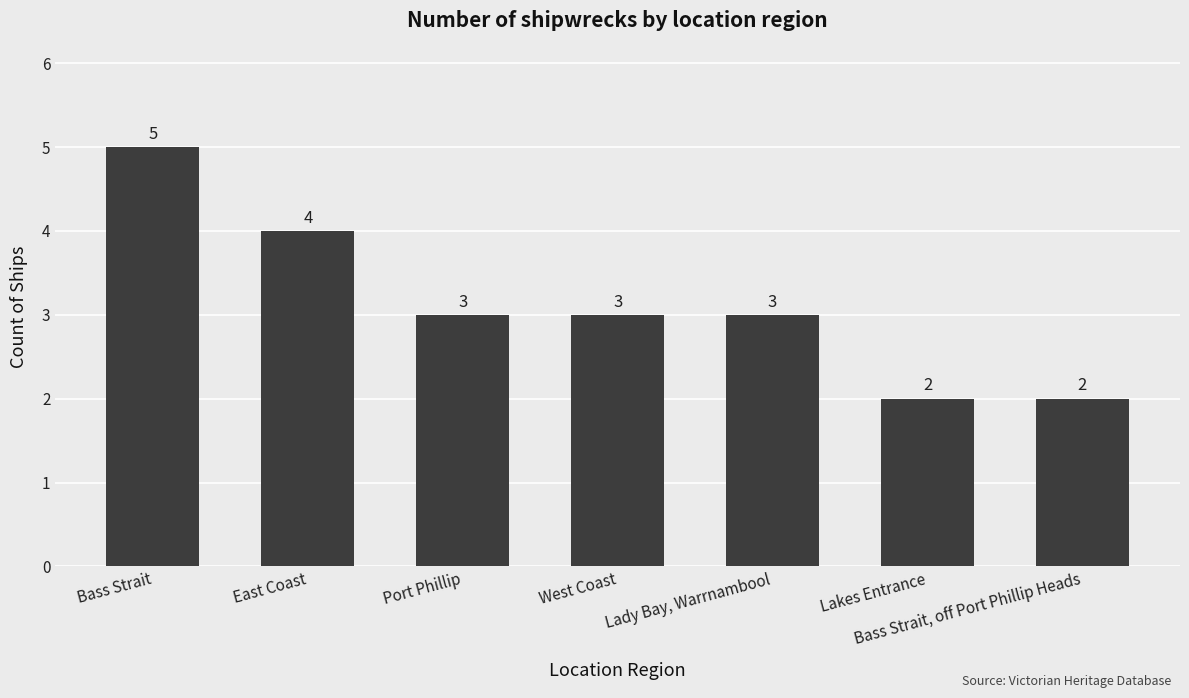

What is the difference between the maximum and minimum values?

3